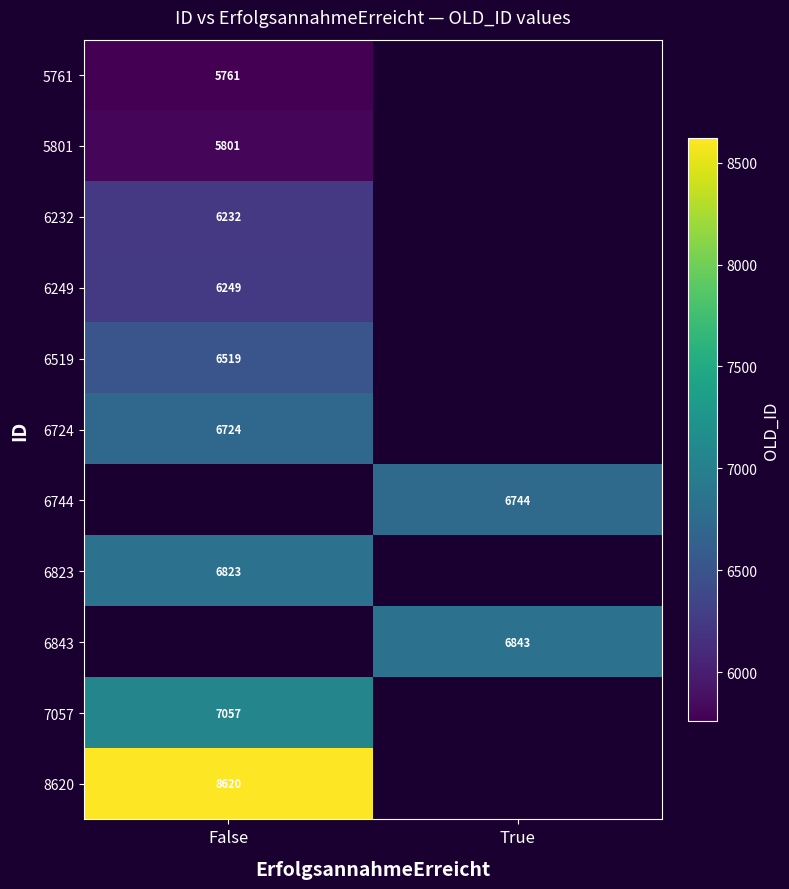

True or false: 6232 has a value of 9198 at False.

False